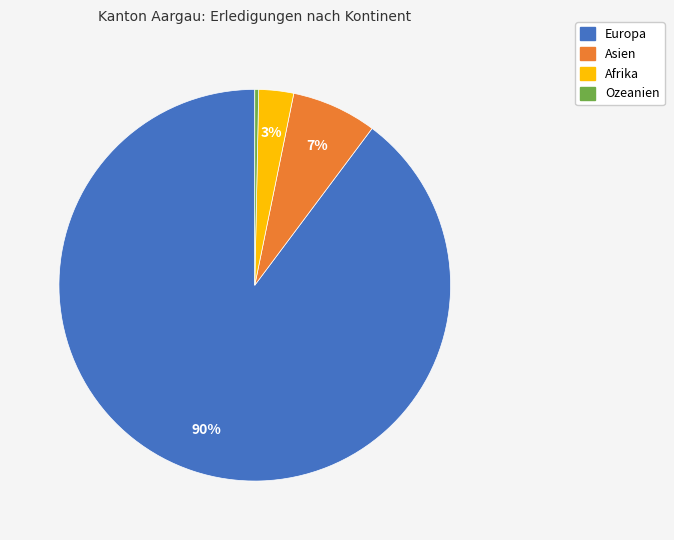

The Europa slice represents 80% of the pie. True or false?

False